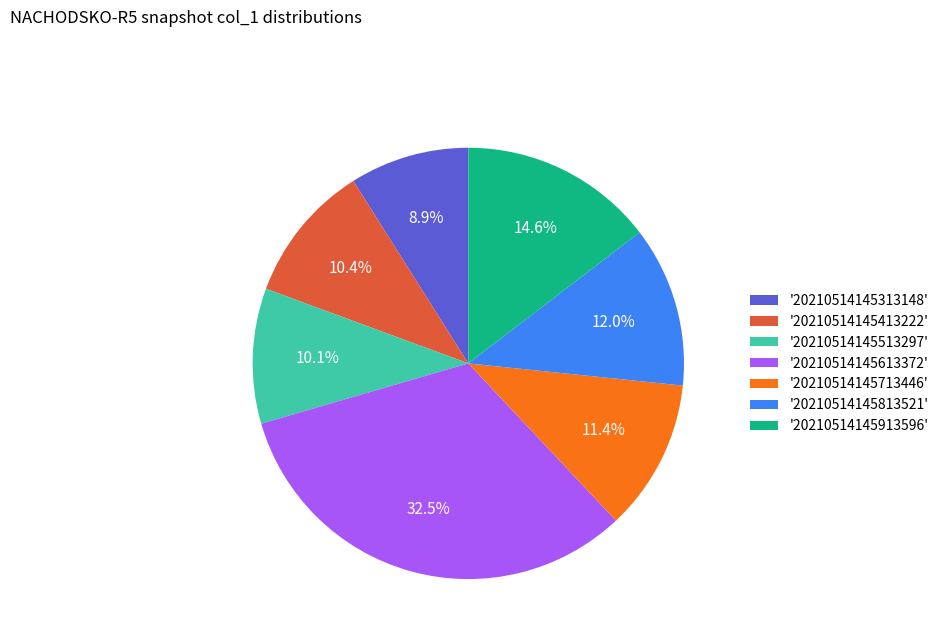

Which category has the biggest portion of the pie?

'20210514145613372'